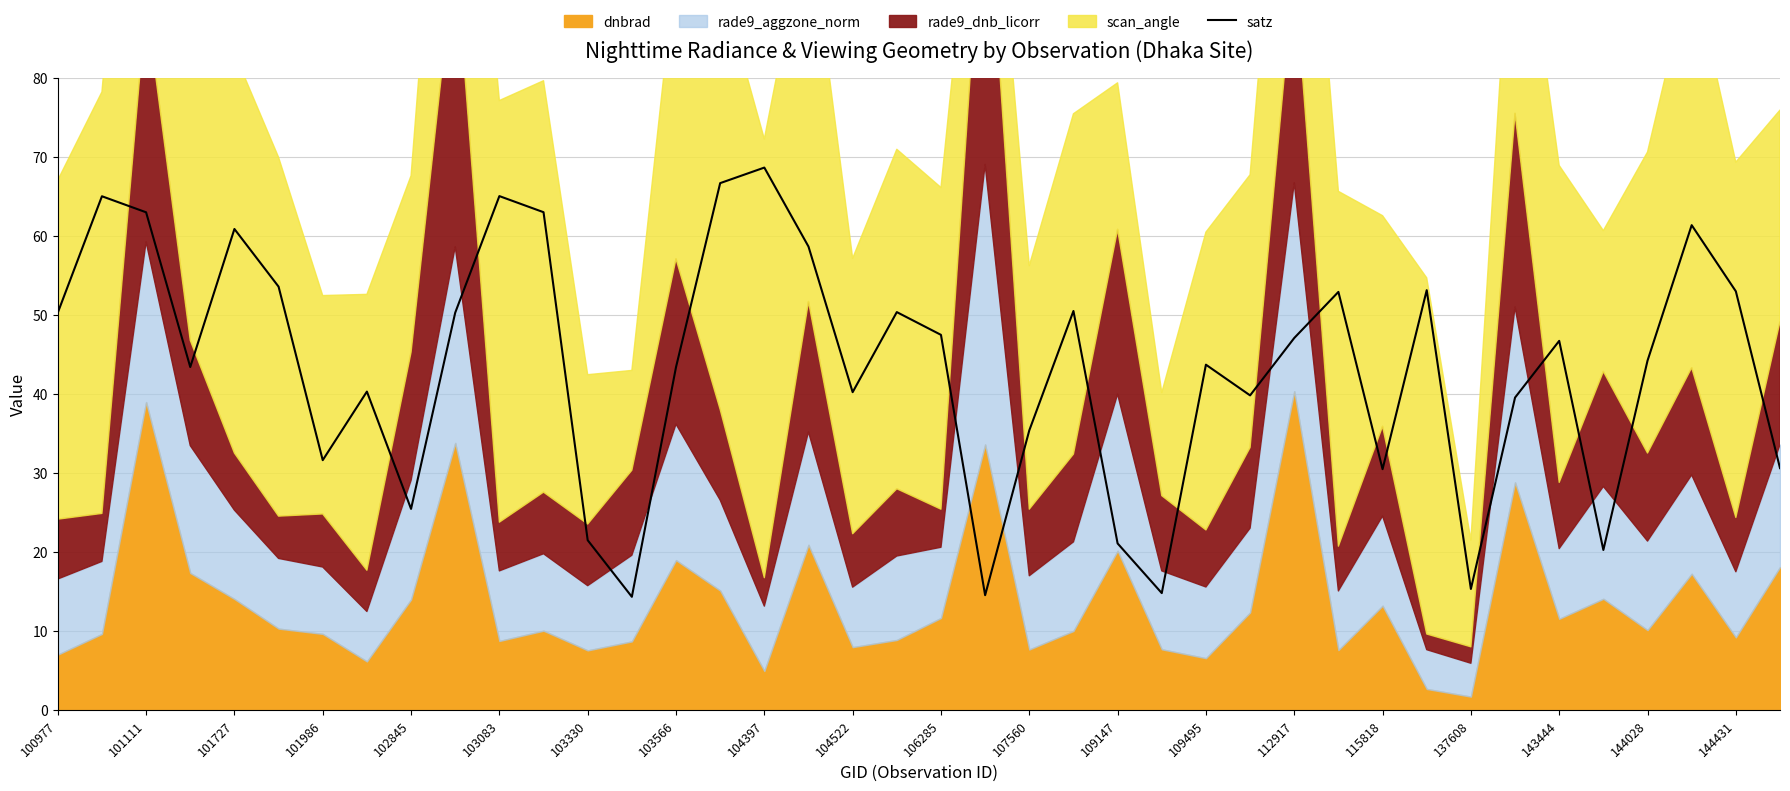

The satz series shows 50.3 at 100977. True or false?

True